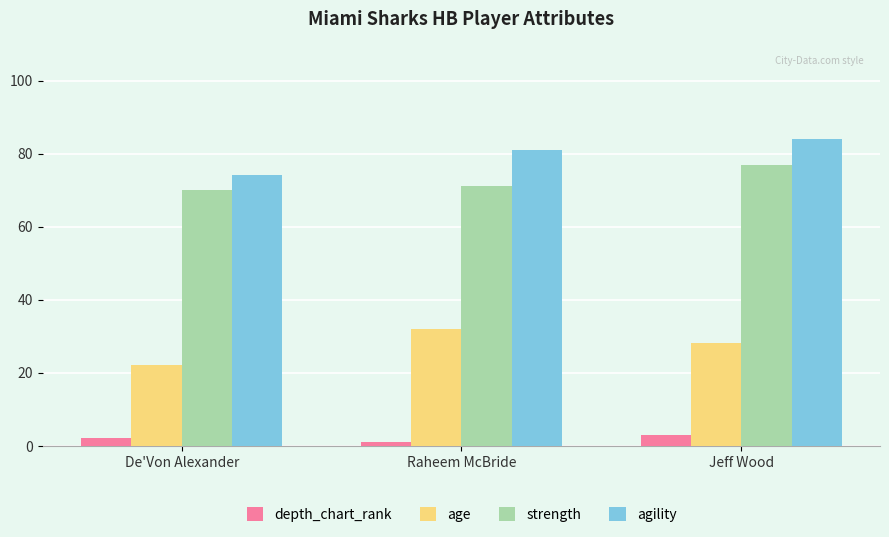

What is the spread (max minus min) of values at Jeff Wood?

81